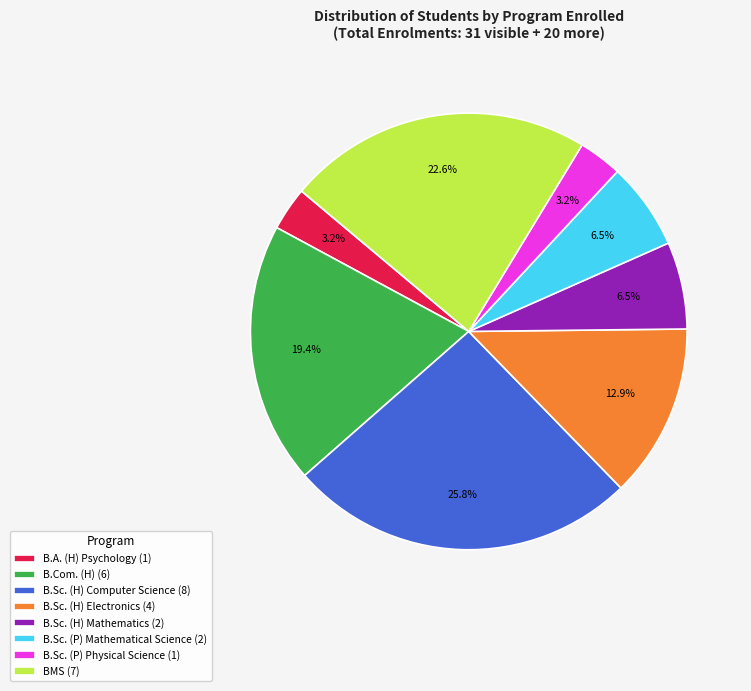

Combined, what portion of the pie is B.Sc. (H) Electronics (4) and B.Sc. (P) Physical Science (1)?

16.1%